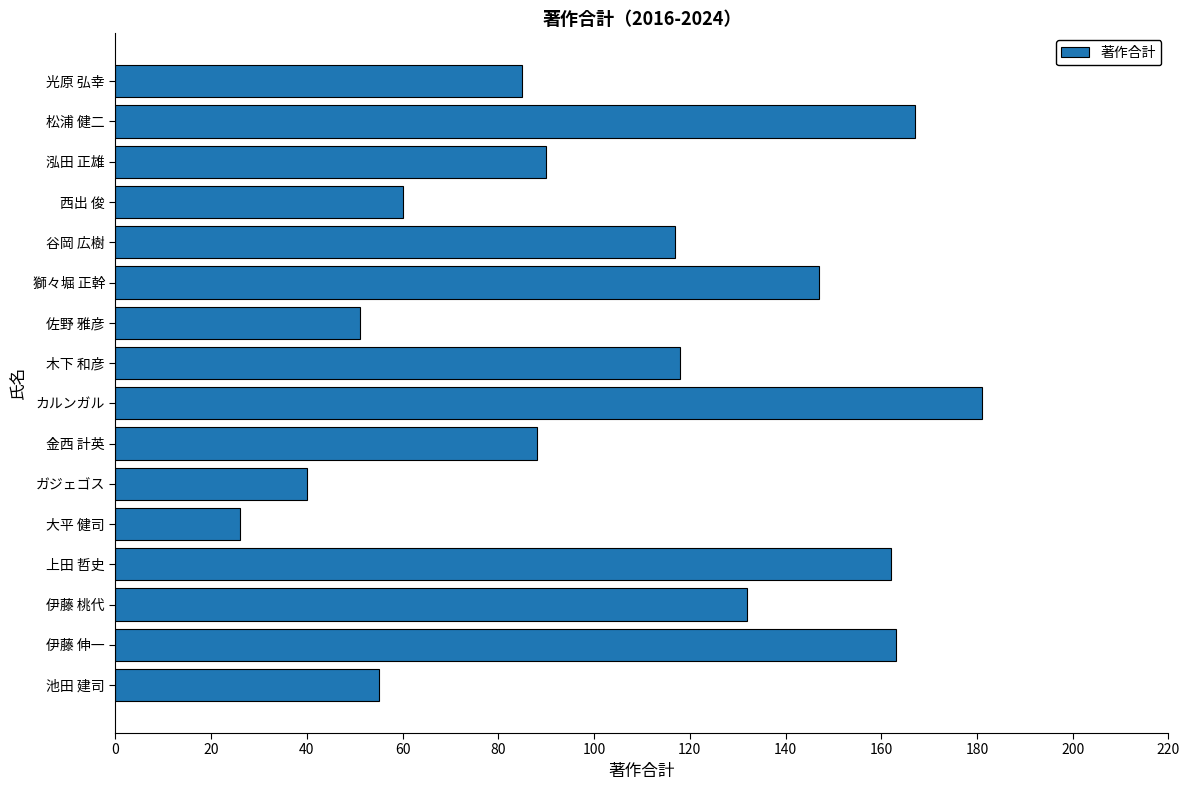

Which has a higher value, 金西 計英 or 獅々堀 正幹?

獅々堀 正幹